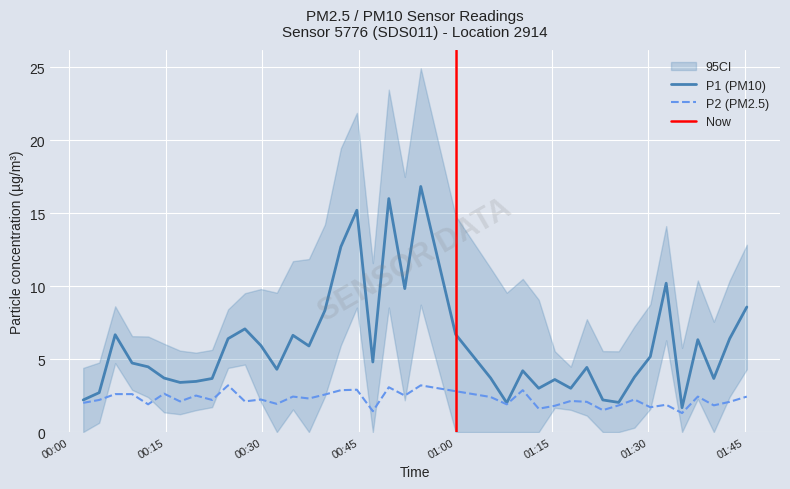

What is the highest value of the P1 (PM10) series?

16.8